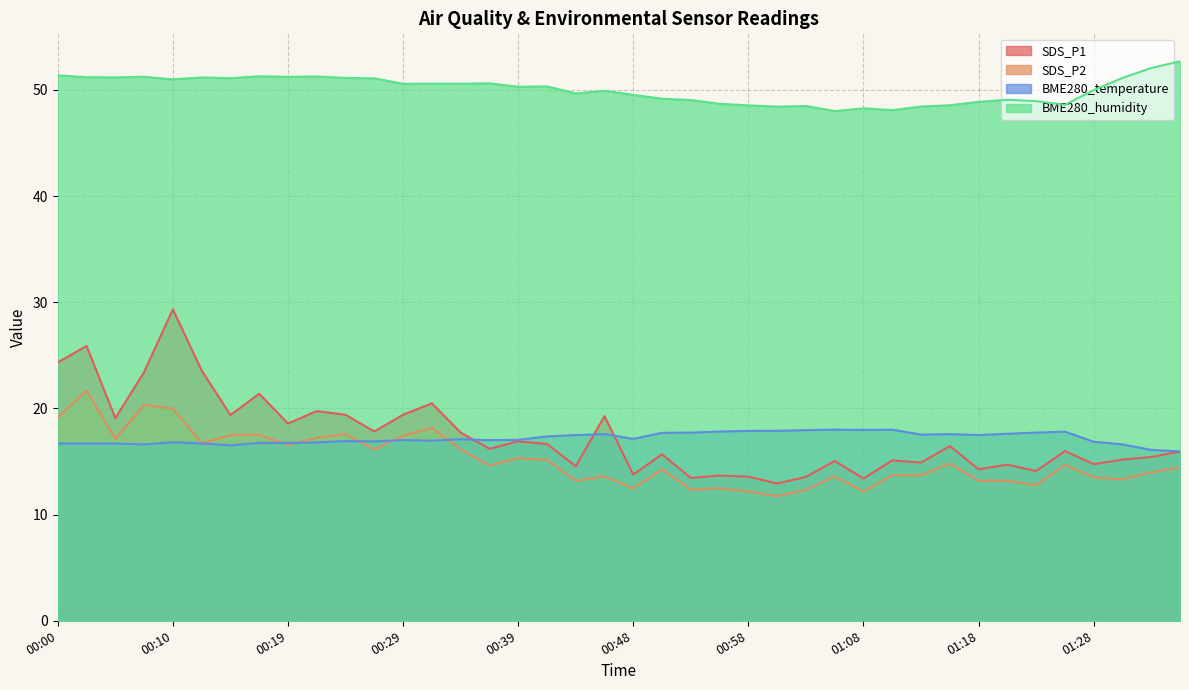

Rank the series by their maximum value, from highest to lowest.

BME280_humidity, SDS_P1, SDS_P2, BME280_temperature